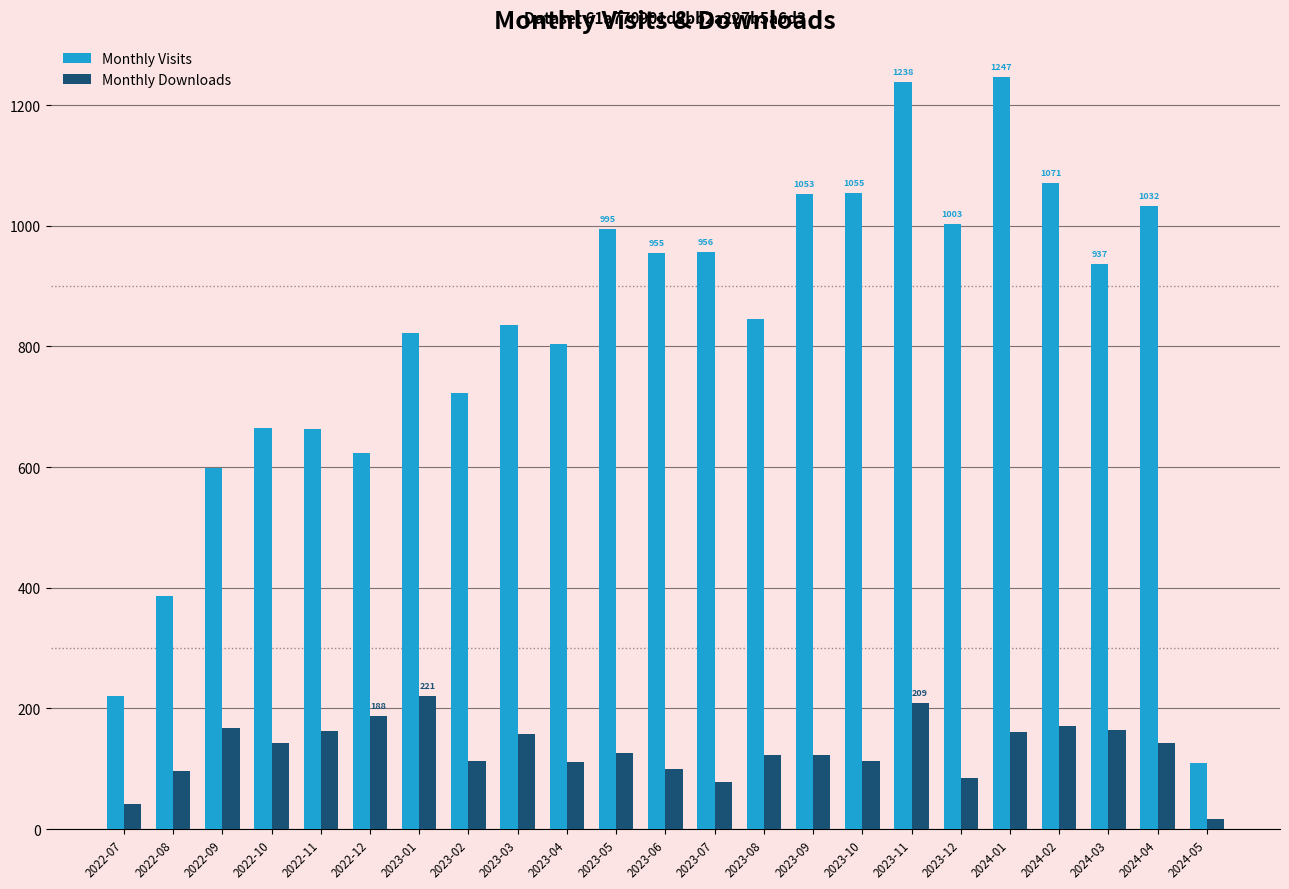

What is the difference between the Monthly Visits values at 2024-04 and 2023-03?

197